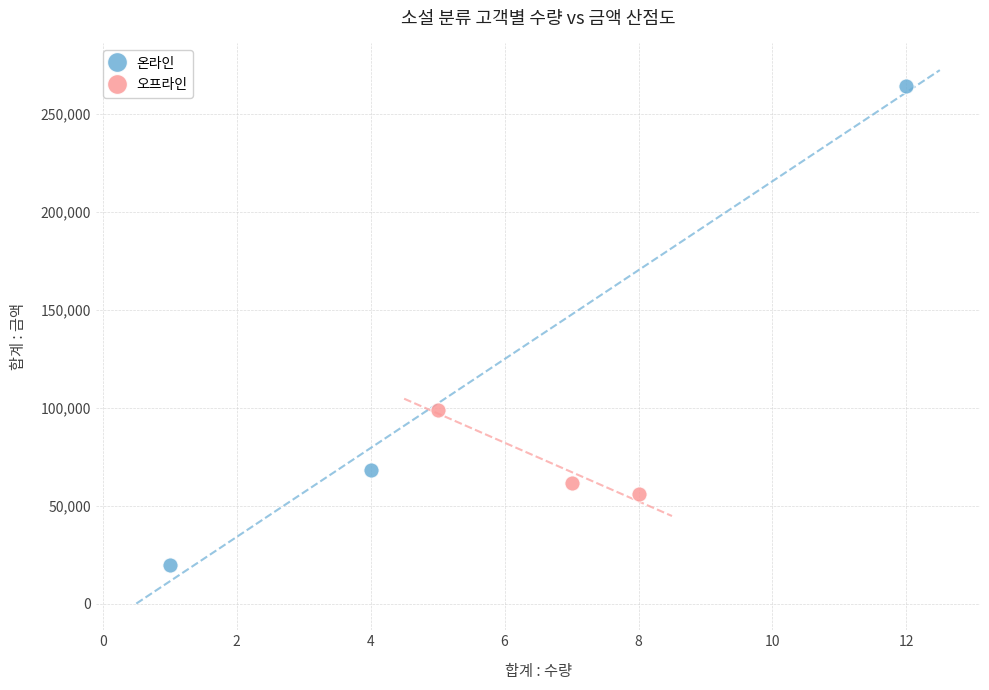

Which series reaches the minimum Y coordinate?

온라인